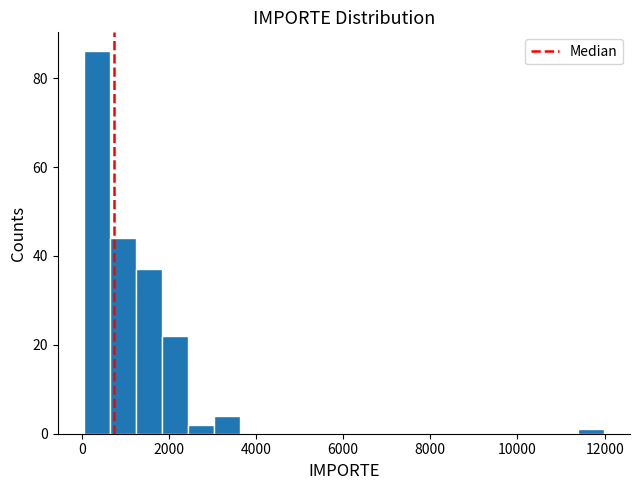

Read against the x-axis, roughly where is the centre of the tallest bar?

400